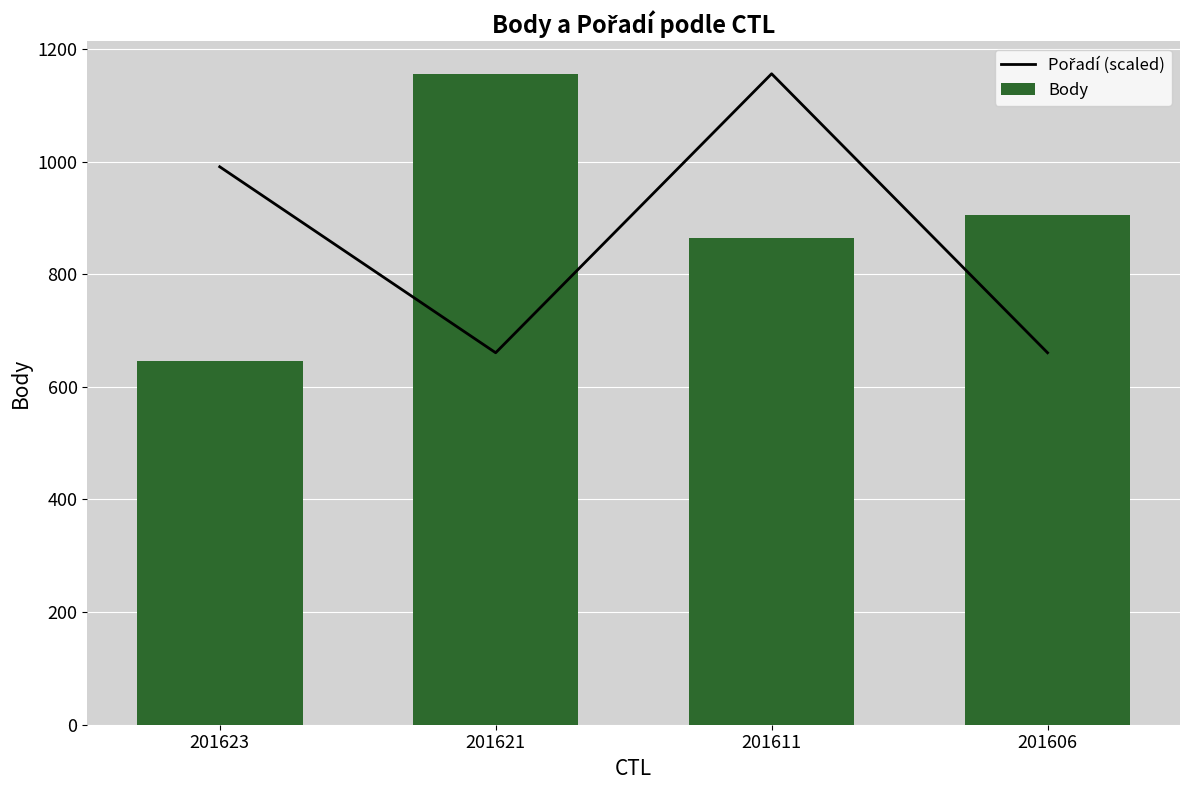

True or false: Body has a value of 323.0 at 201611.

False